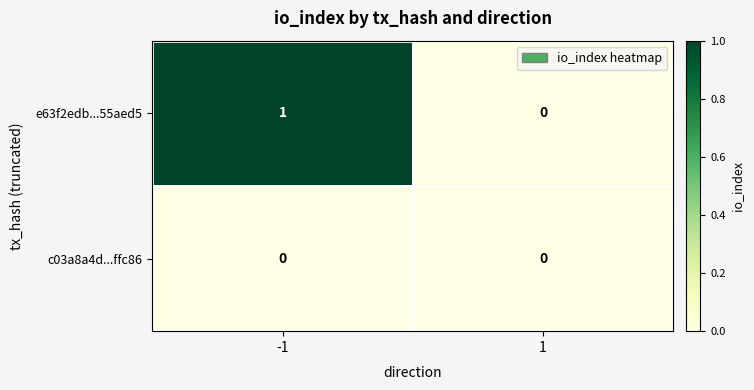

Which series has the largest total across all categories?

e63f2edb...55aed5